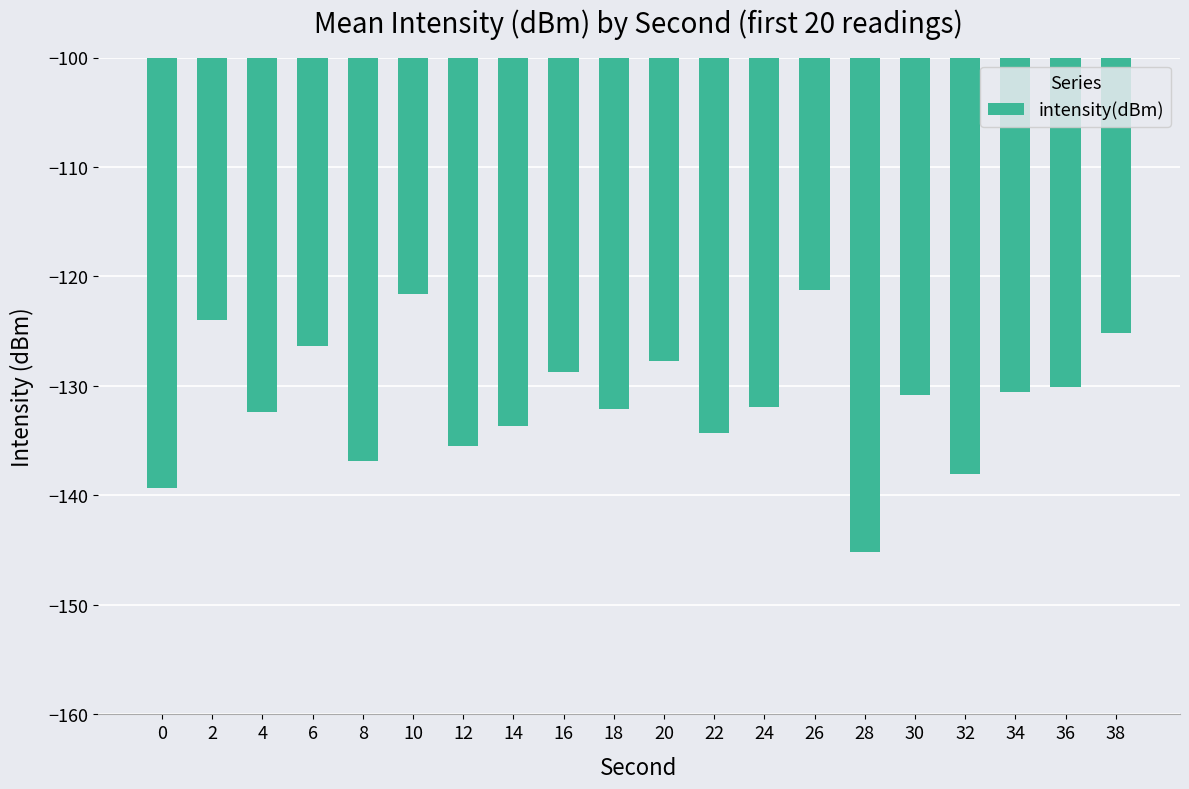

Count the number of data series in this chart.

1